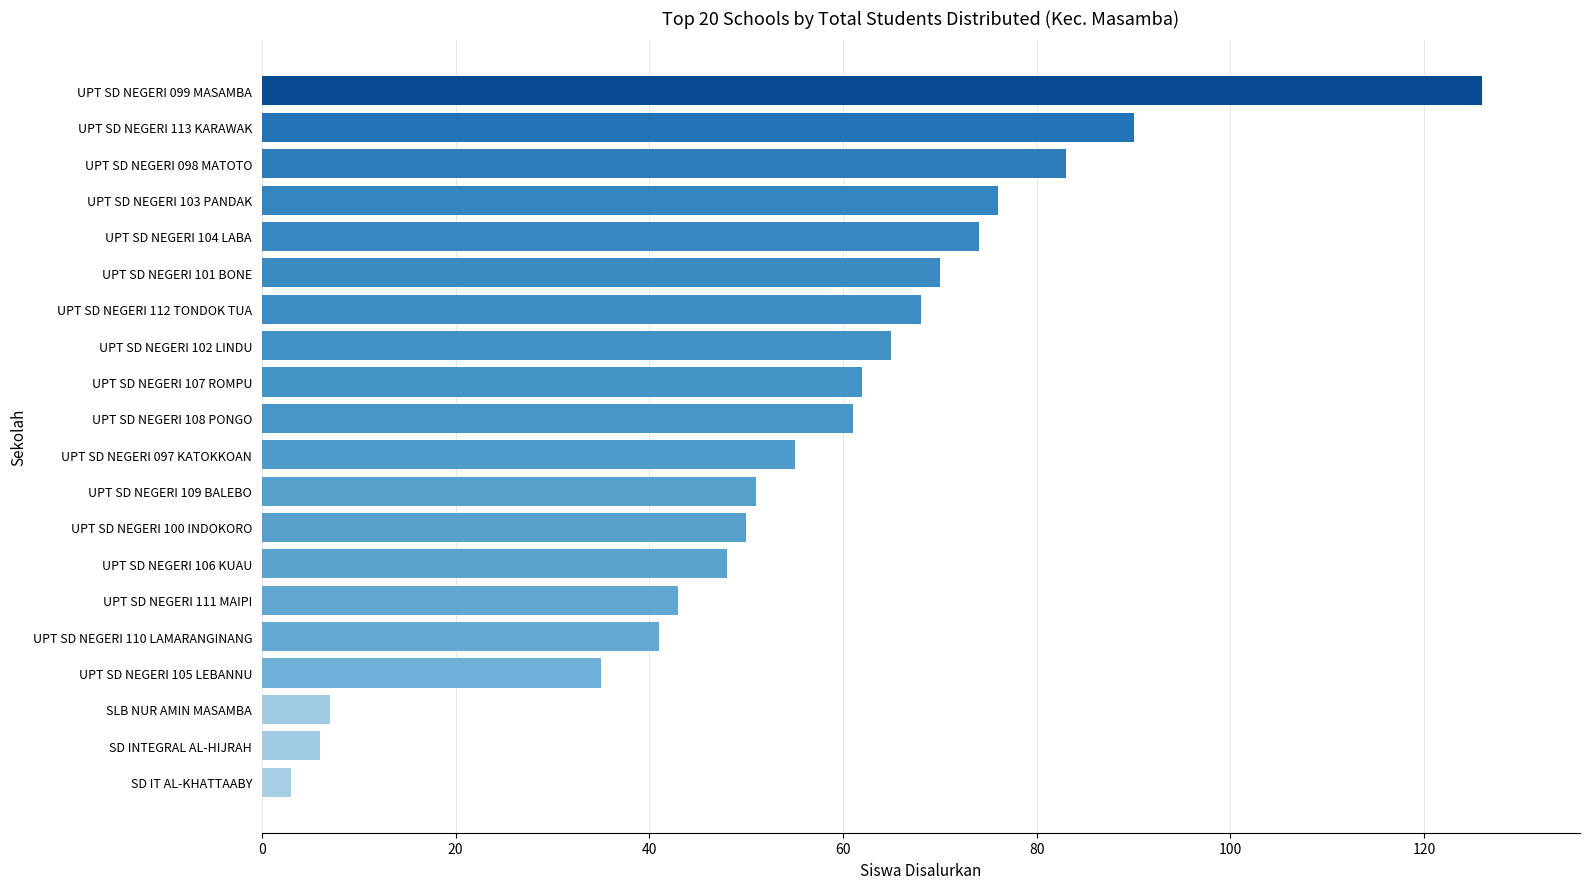

The value at UPT SD NEGERI 113 KARAWAK is 90. True or false?

True